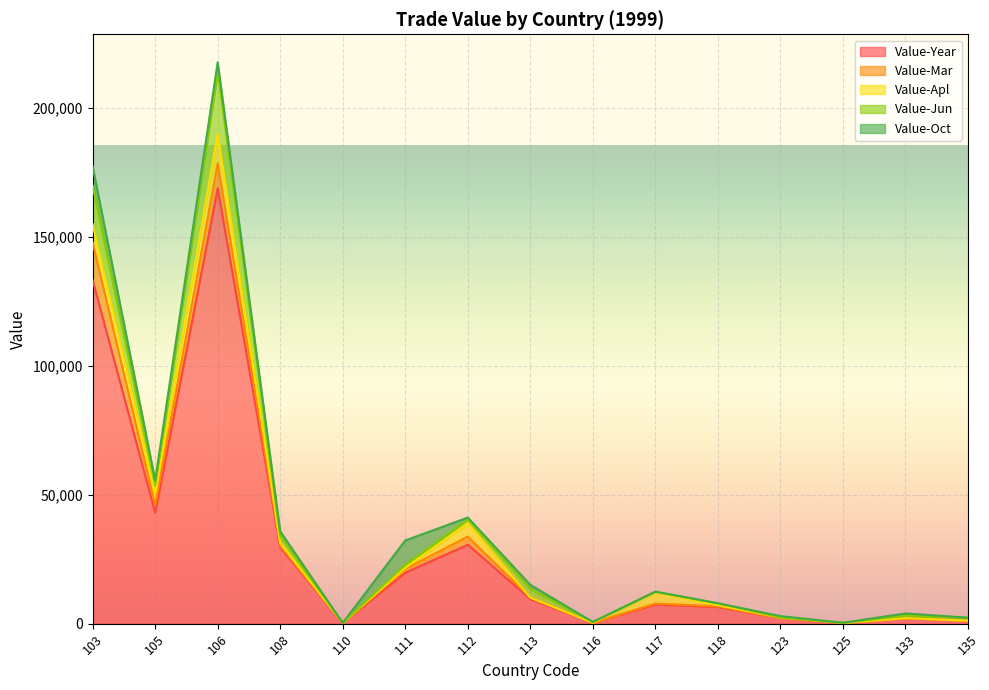

What is the value of the Value-Oct point at the 14th from the left?

945